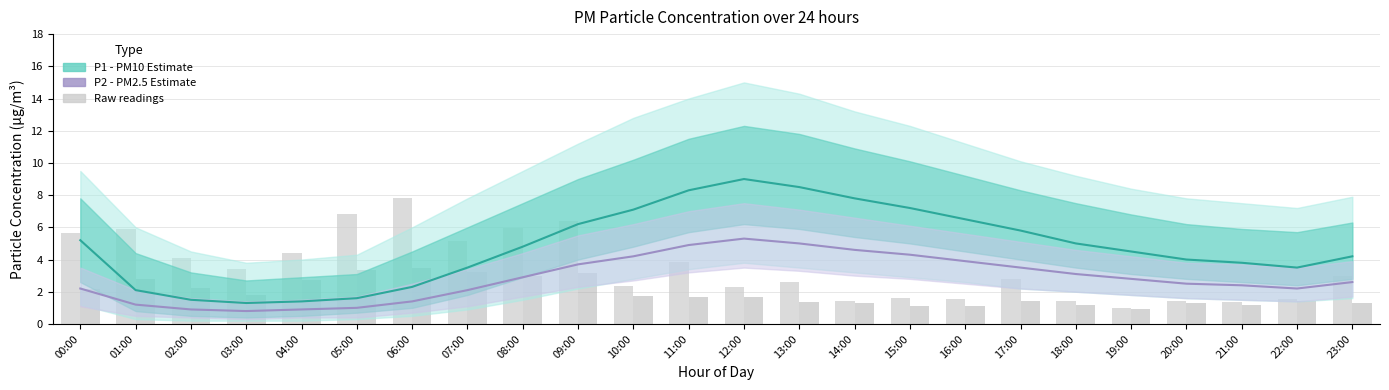

List the series in order of their overall mean, lowest first.

P2 (PM2.5 Estimate), P1 (PM10 Estimate)